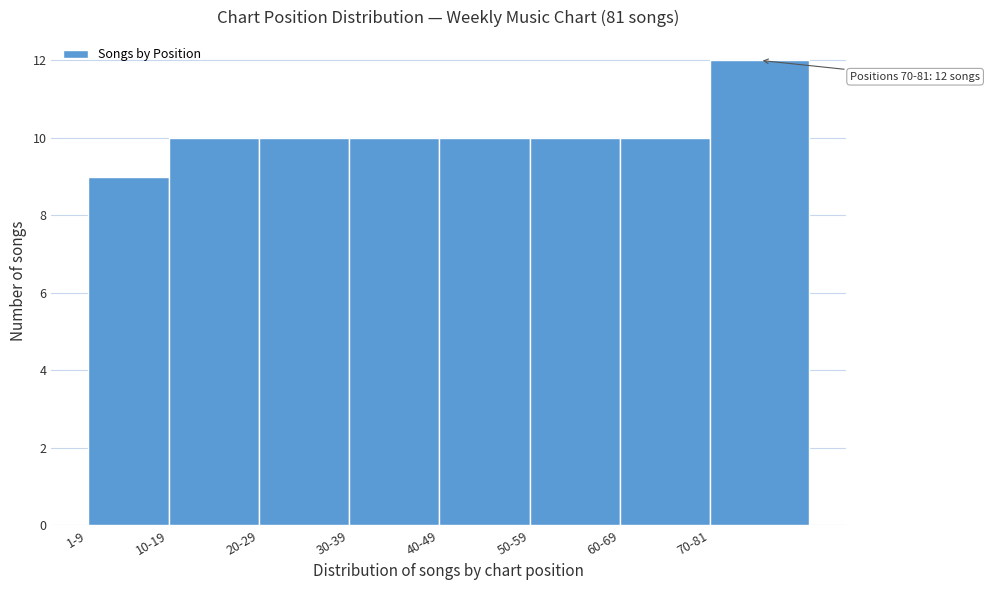

Reading left to right, what are all the values shown in this chart?

1-9=9	10-19=10	20-29=10	30-39=10	40-49=10	50-59=10	60-69=10	70-81=12